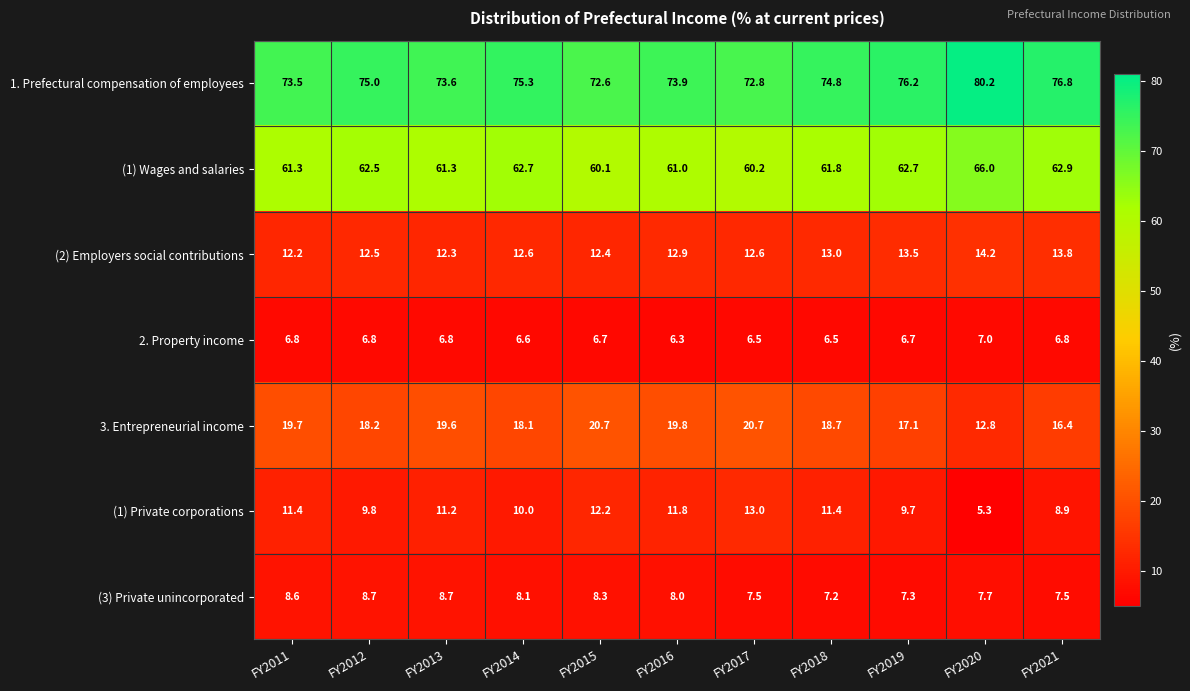

What is the approximate value of (1) Wages and salaries at FY2012?

62.5